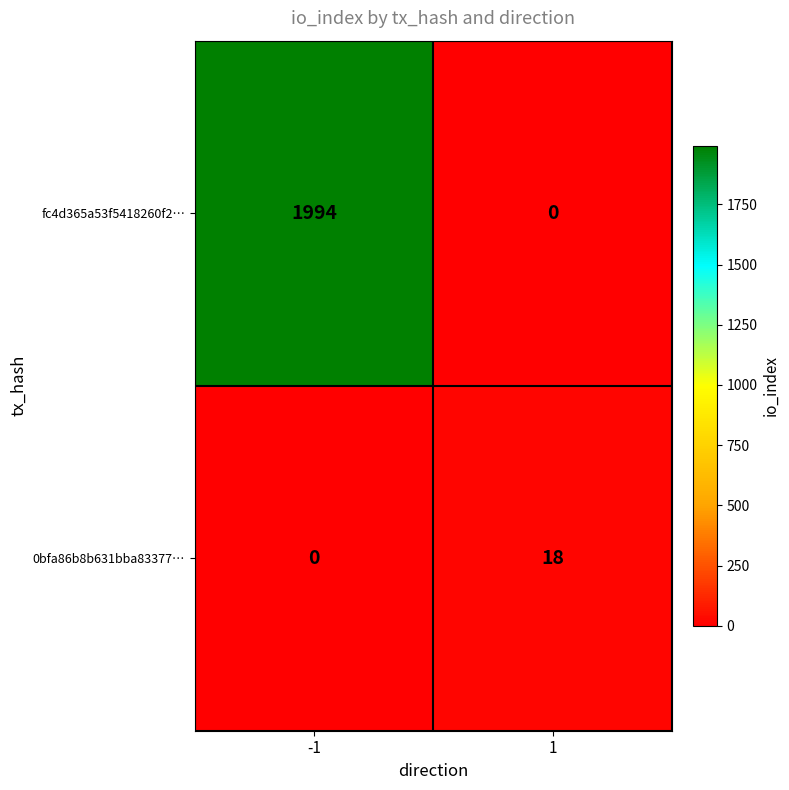

The fc4d365a53f5418260f2… series shows 1994 at -1. True or false?

True